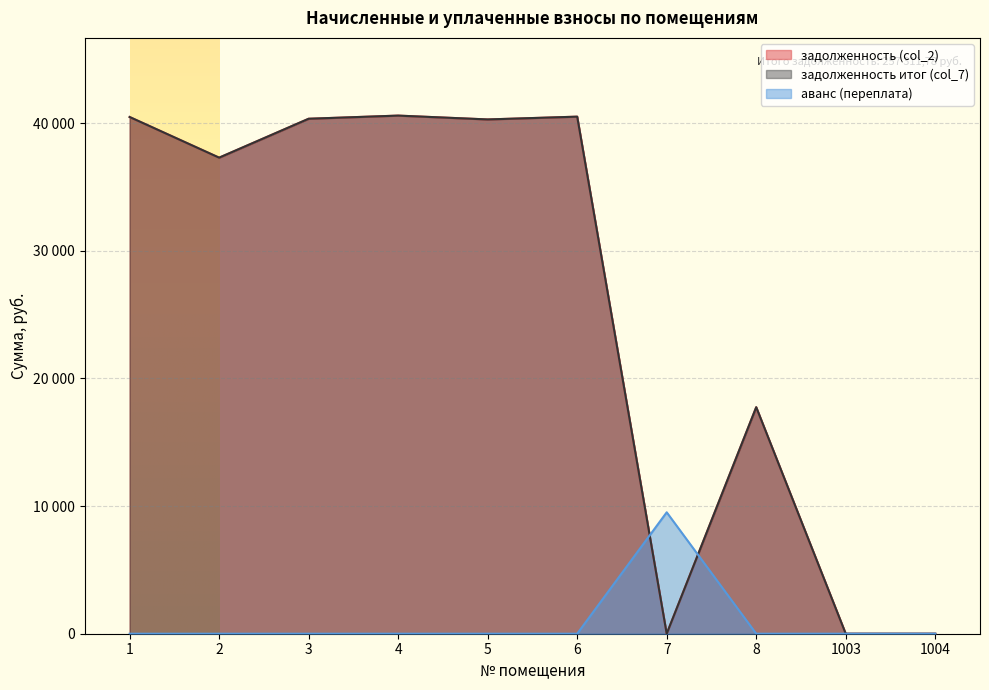

At which label is задолженность (col_2) closest to 20299?

8